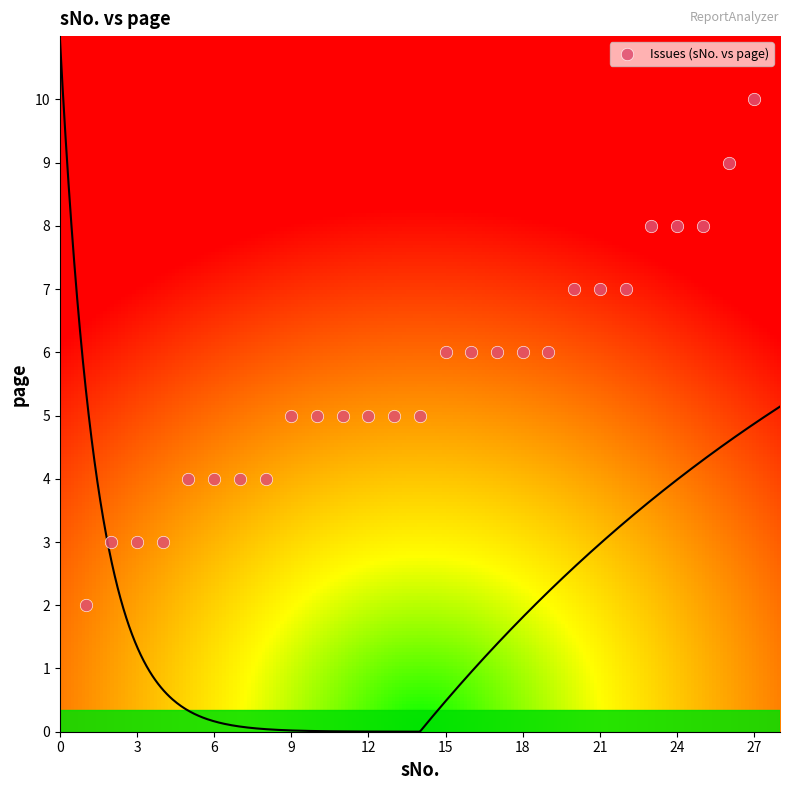

What is the range of Y values (max minus min)?

8